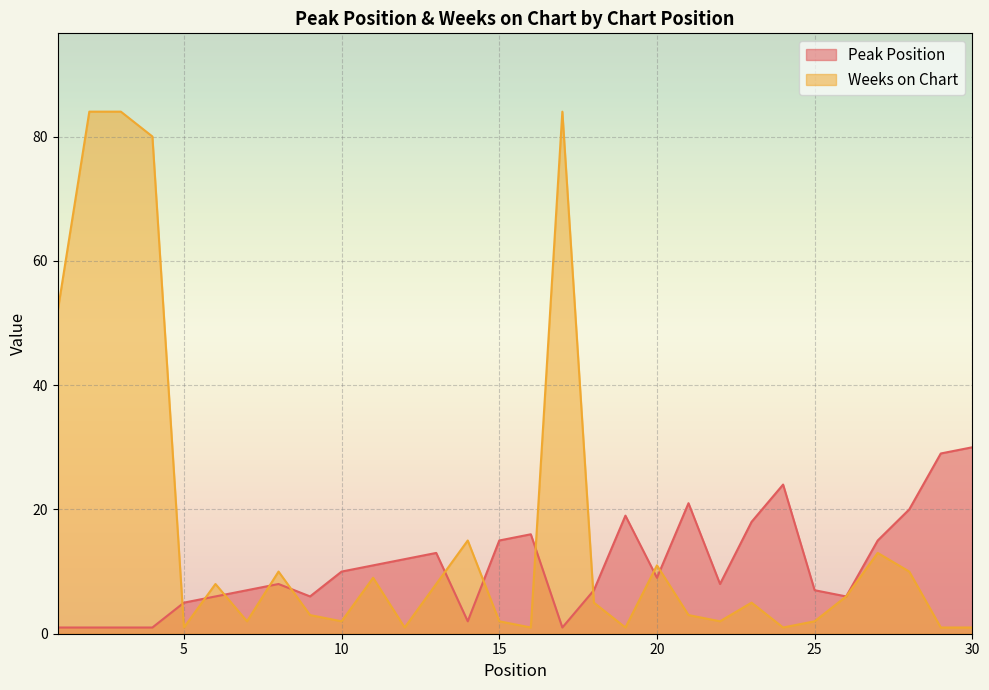

Which label corresponds to the largest value in the chart?

2